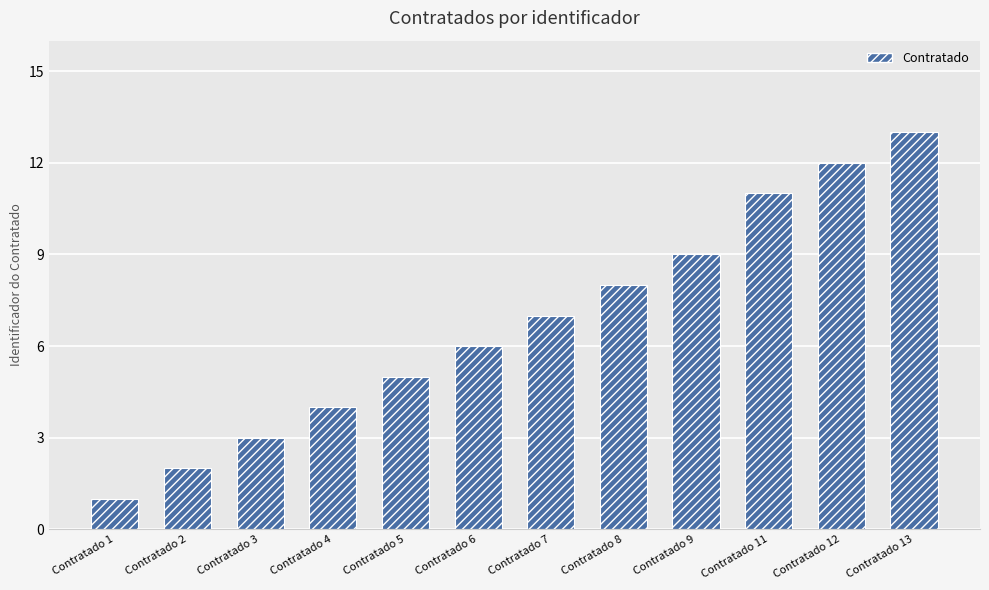

List the labels in order of value, smallest first.

Contratado 1, Contratado 2, Contratado 3, Contratado 4, Contratado 5, Contratado 6, Contratado 7, Contratado 8, Contratado 9, Contratado 11, Contratado 12, Contratado 13